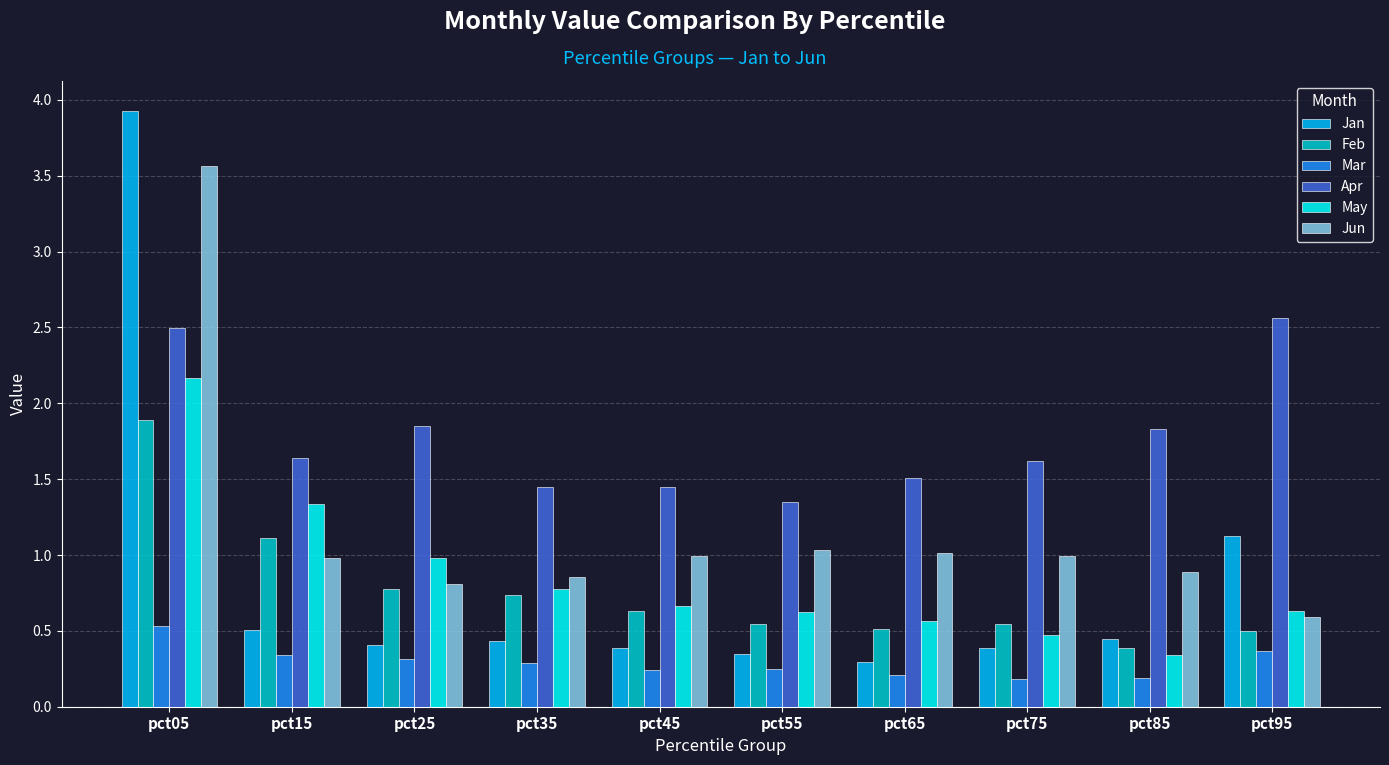

At how many categories does at least one series exceed 2?

2